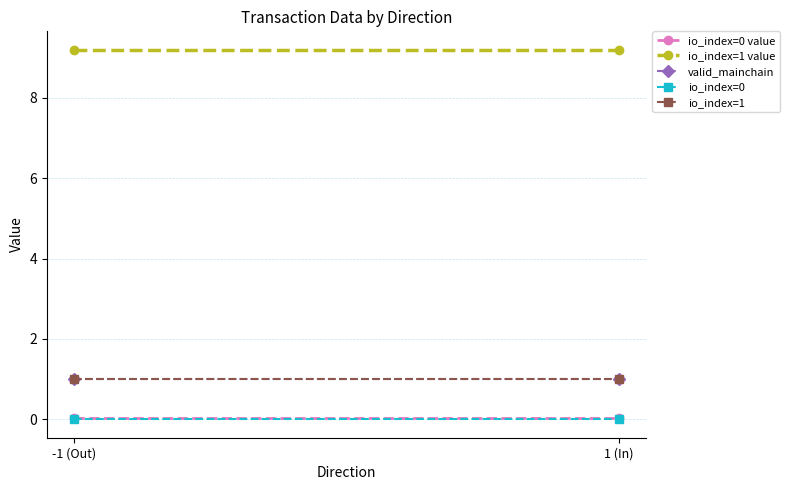

Which series has the largest range (max minus min)?

io_index=0 value